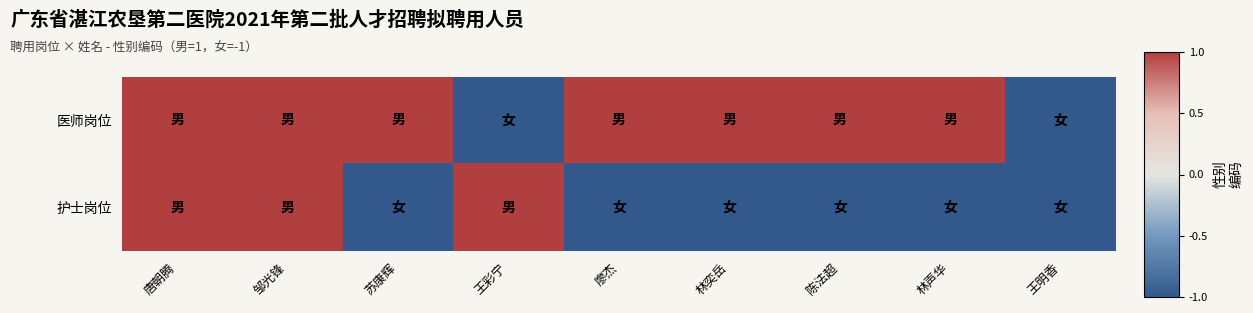

Count the number of categories in the chart.

9